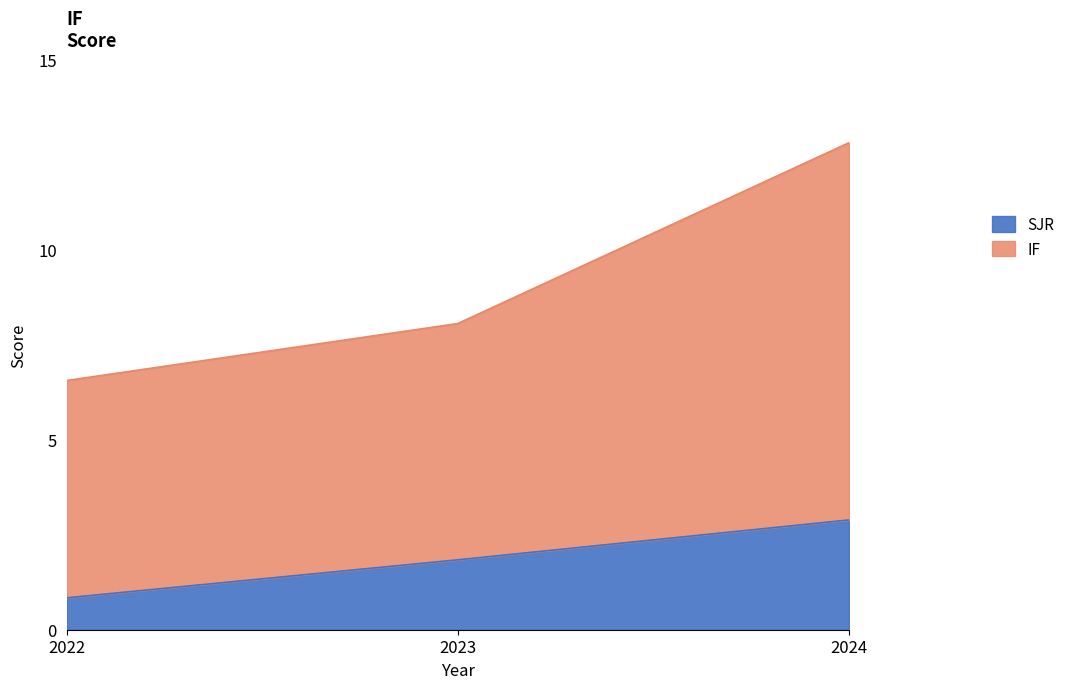

At which category does the chart reach its peak across all series?

2024